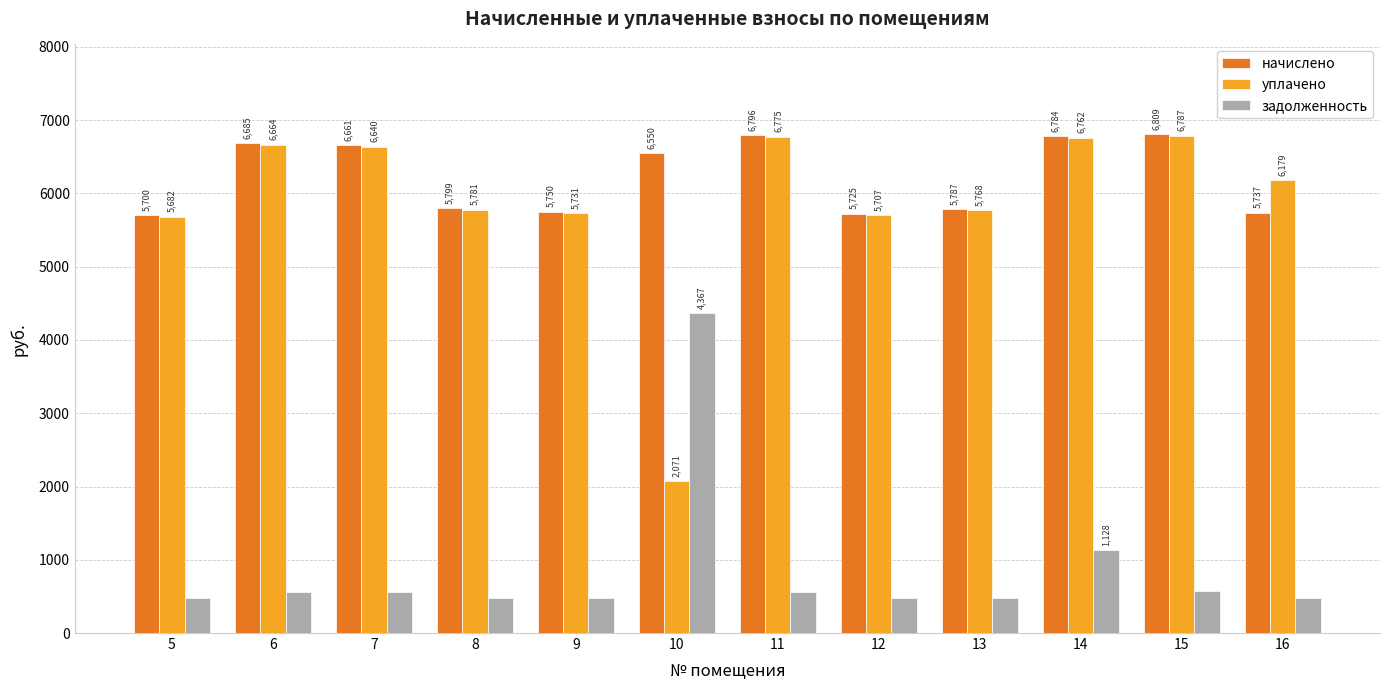

Count the number of categories in the chart.

12